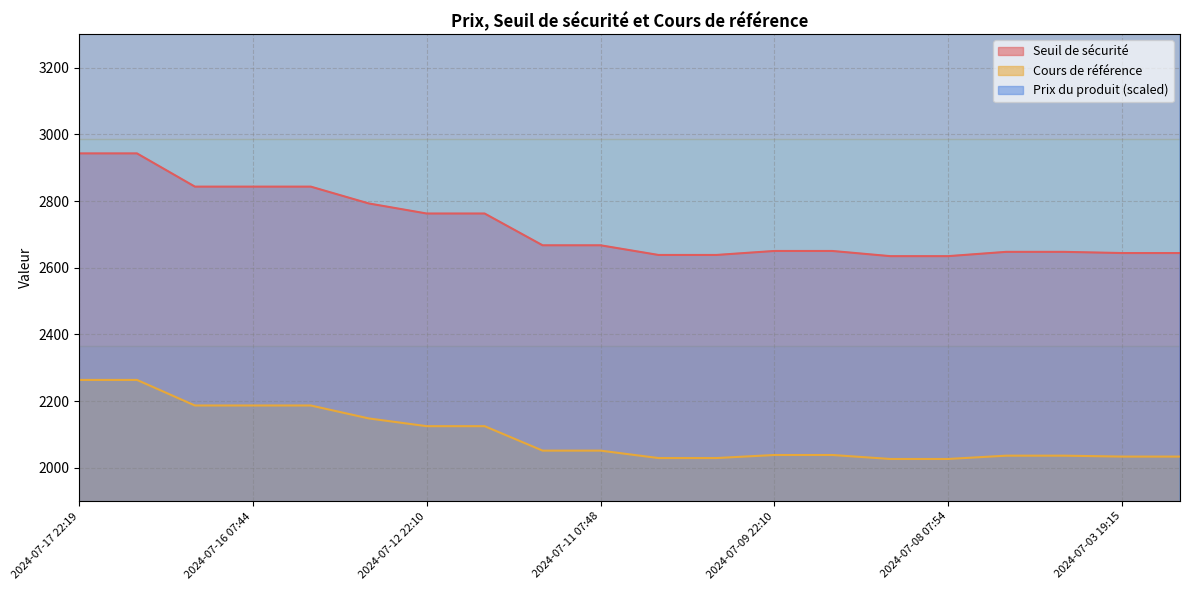

At how many categories does at least one series exceed 2570?

20